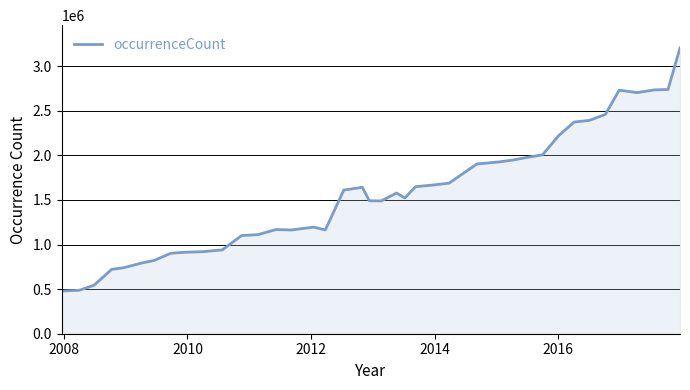

What is the difference between the maximum and minimum values?

2726190